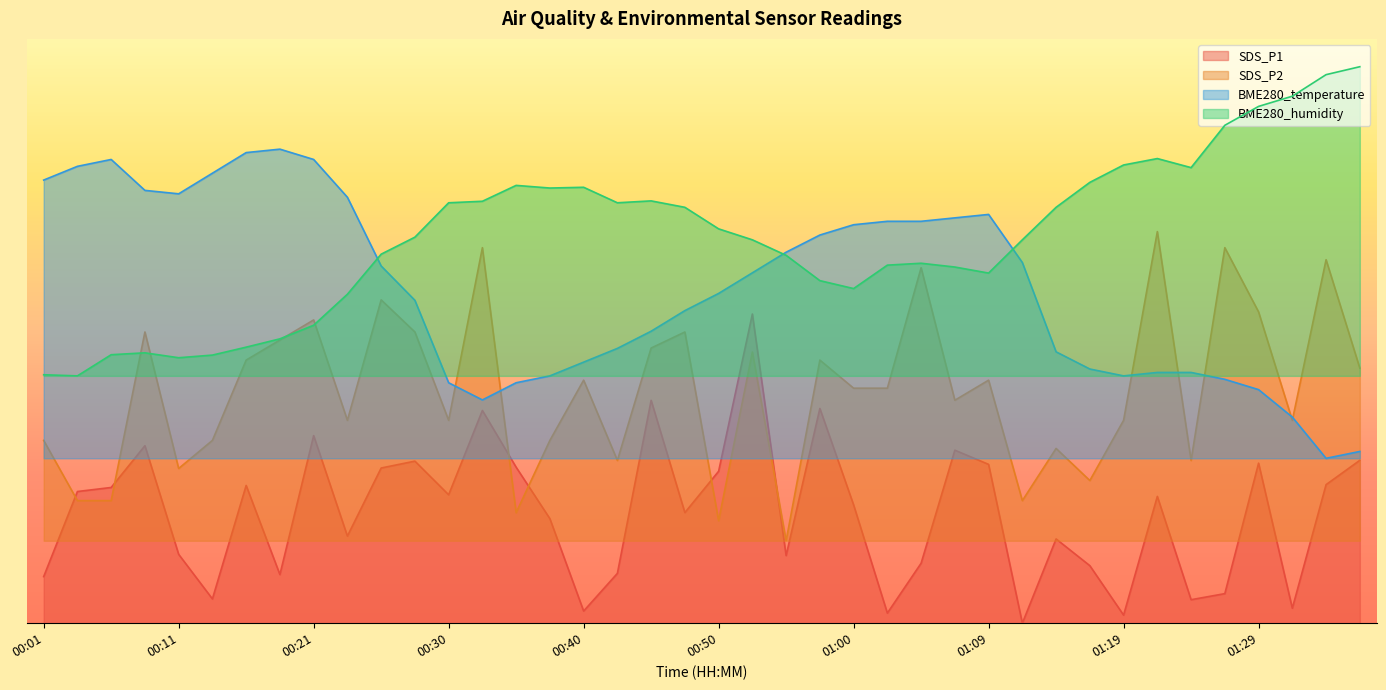

What is the difference between the BME280_temperature values at 00:35 and 00:13?

20.3